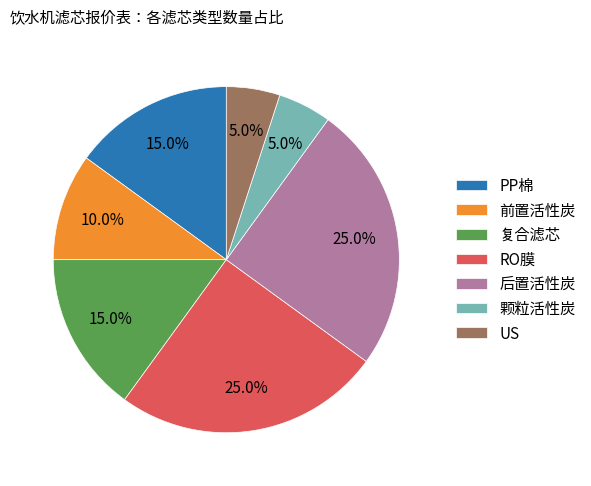

Does any single category account for the majority?

No